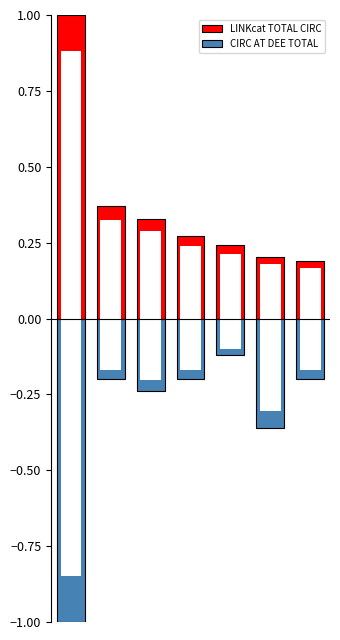

How many bars are there in each group?

2